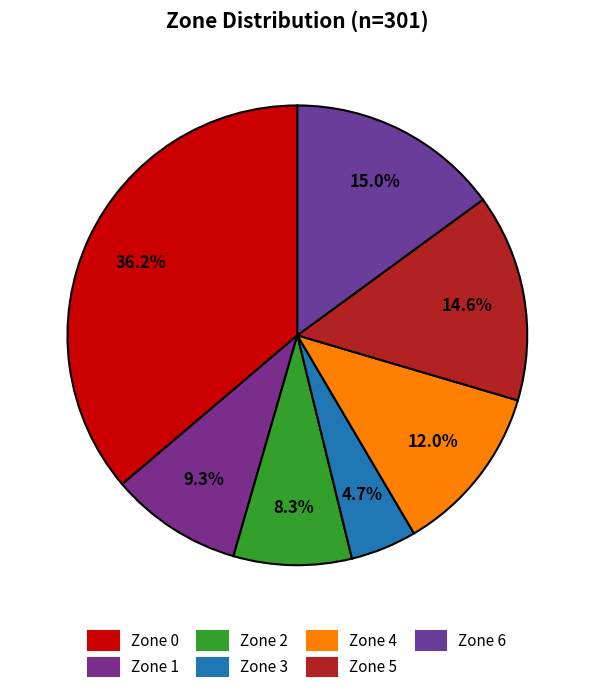

Which slice is the largest?

Zone 0